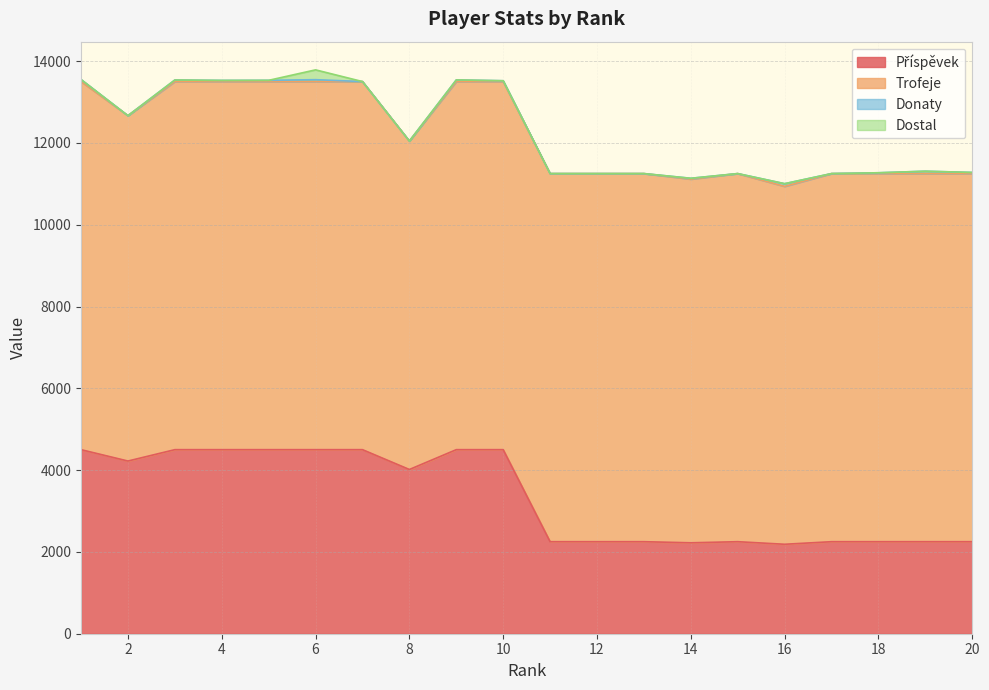

Which series has the widest spread of values?

Příspěvek